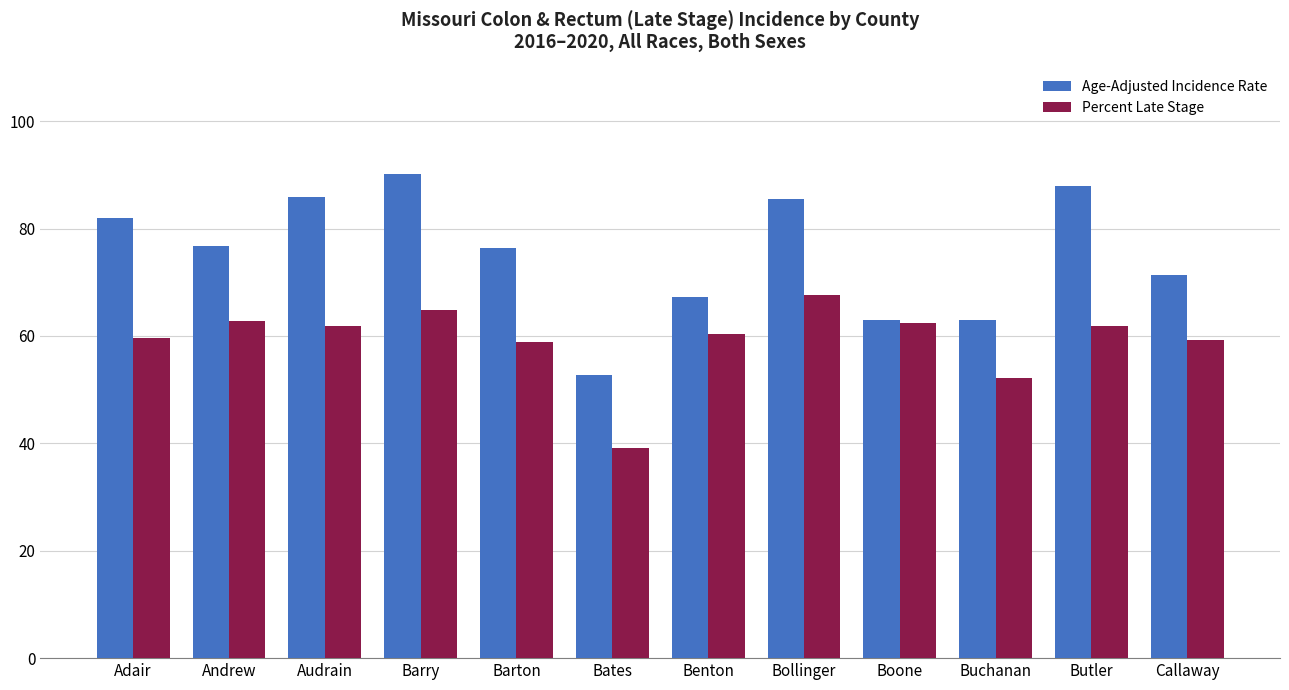

The Percent Late Stage series shows 33.6 at Benton. True or false?

False